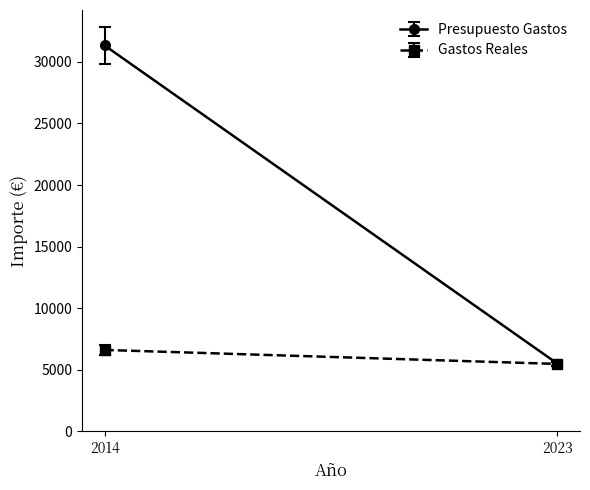

Which series has the largest total across all categories?

Presupuesto Gastos